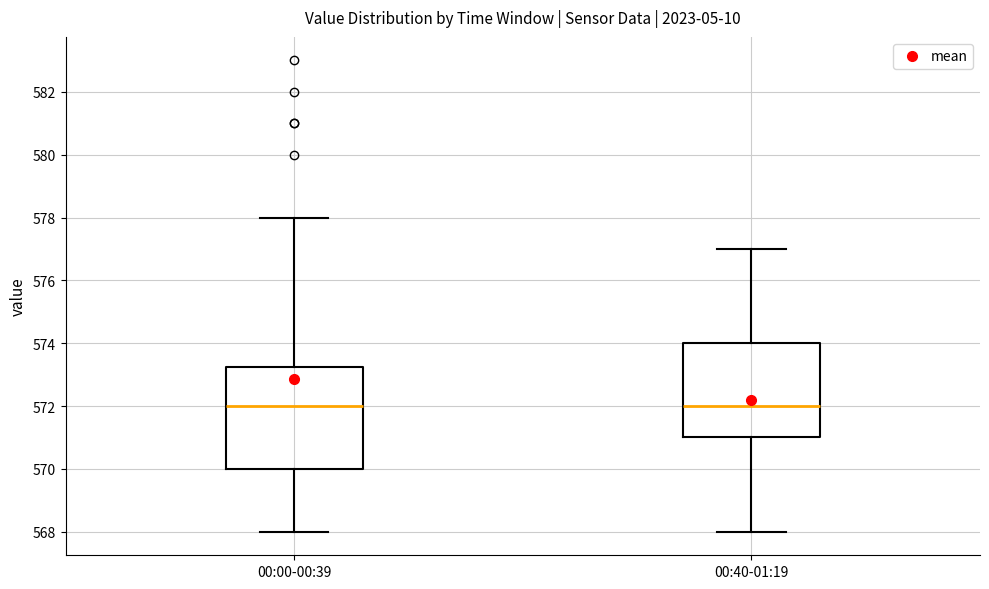

Reading left to right, read every box against the y-axis: the position of its median line, the range the box covers, and the ends of its whiskers. The values are not printed on the chart, so give them approximately, as read against the axis.

00:00-00:39: median 572.0, box 570.0 to 573.2, whiskers 568.0 to 578.0
00:40-01:19: median 572.0, box 571.0 to 574.0, whiskers 568.0 to 577.0